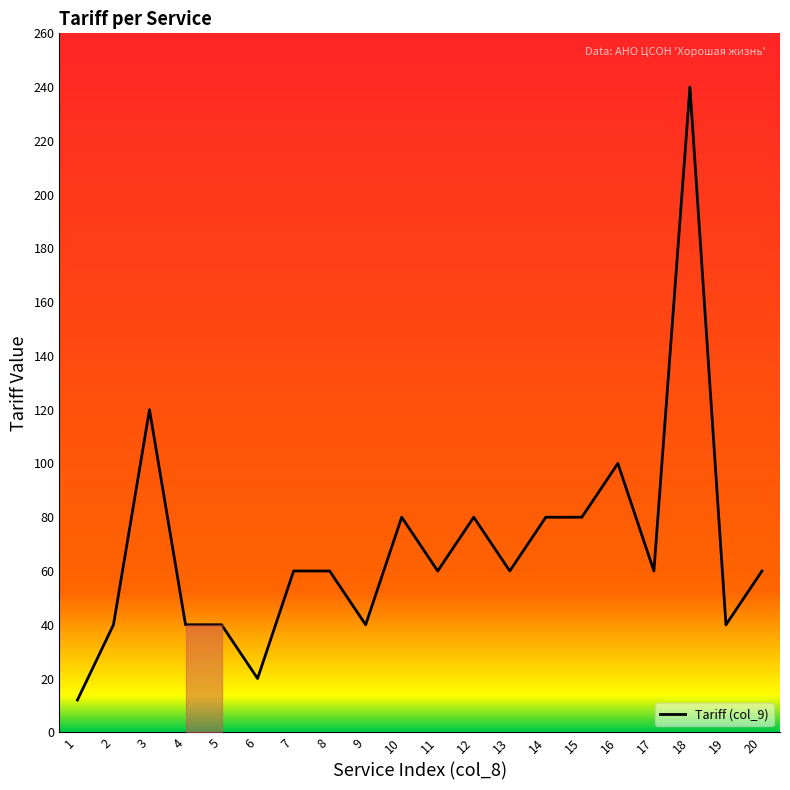

The value at 19 is 56. True or false?

False